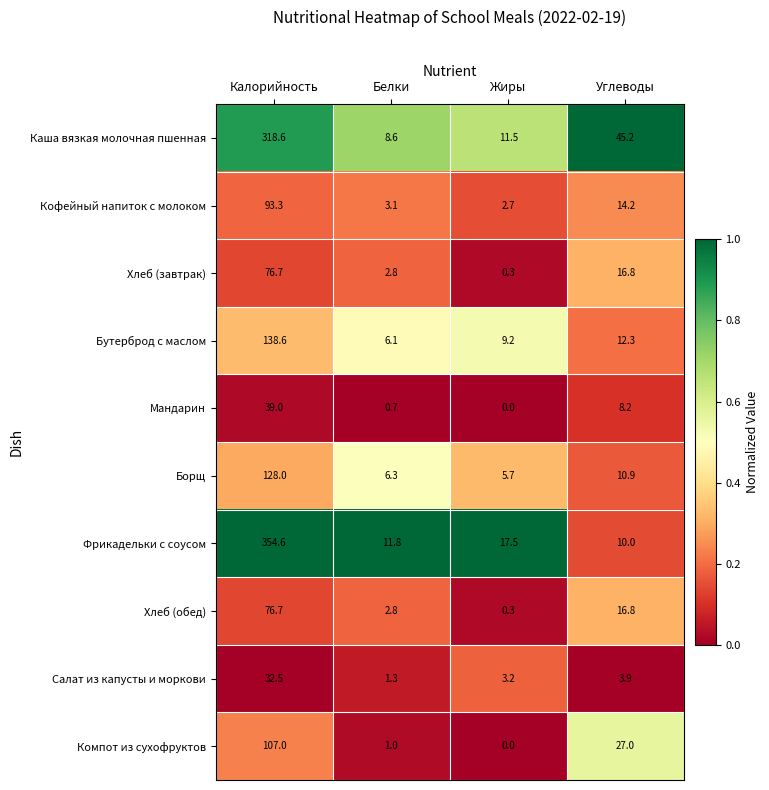

At how many categories does at least one series exceed 0?

4